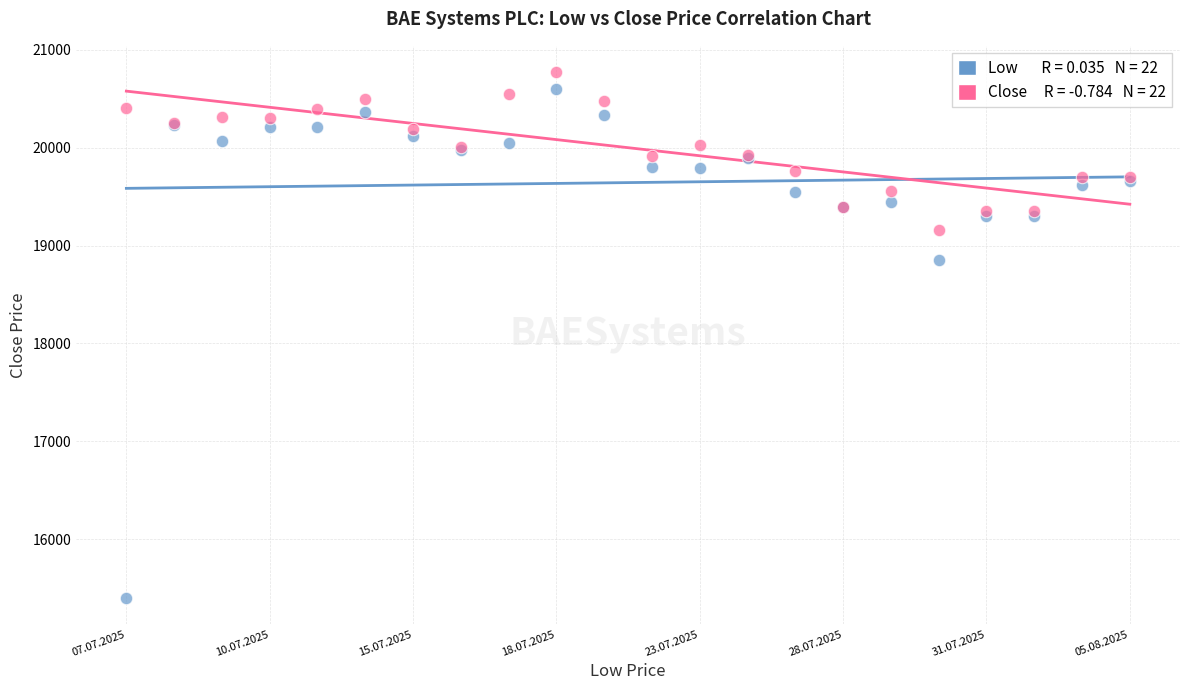

Across all series, what Y value is closest to 18086?

18855